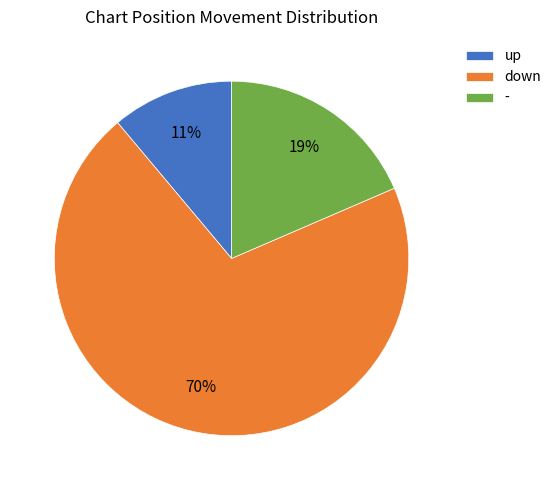

Which category has the smallest portion of the pie?

up